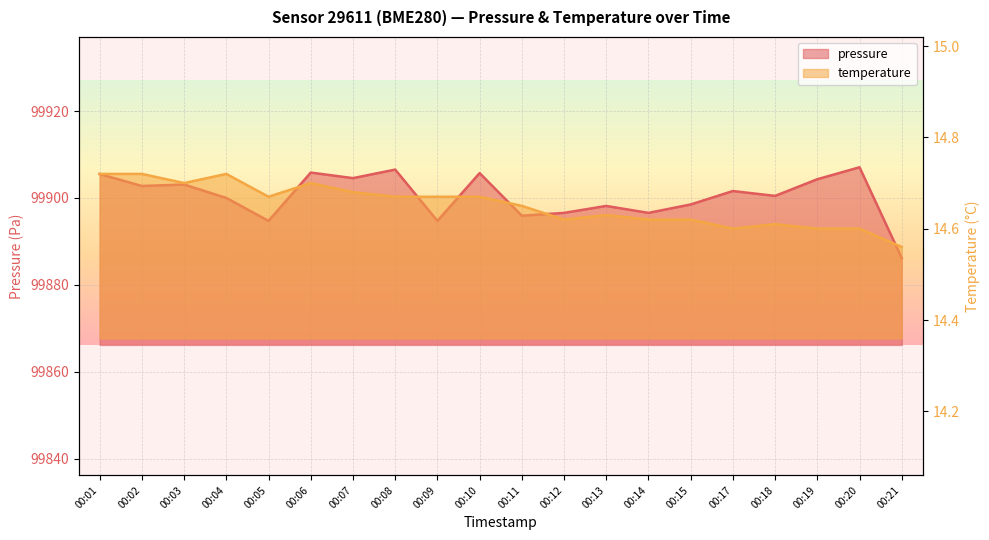

Which series has the widest spread of values?

pressure